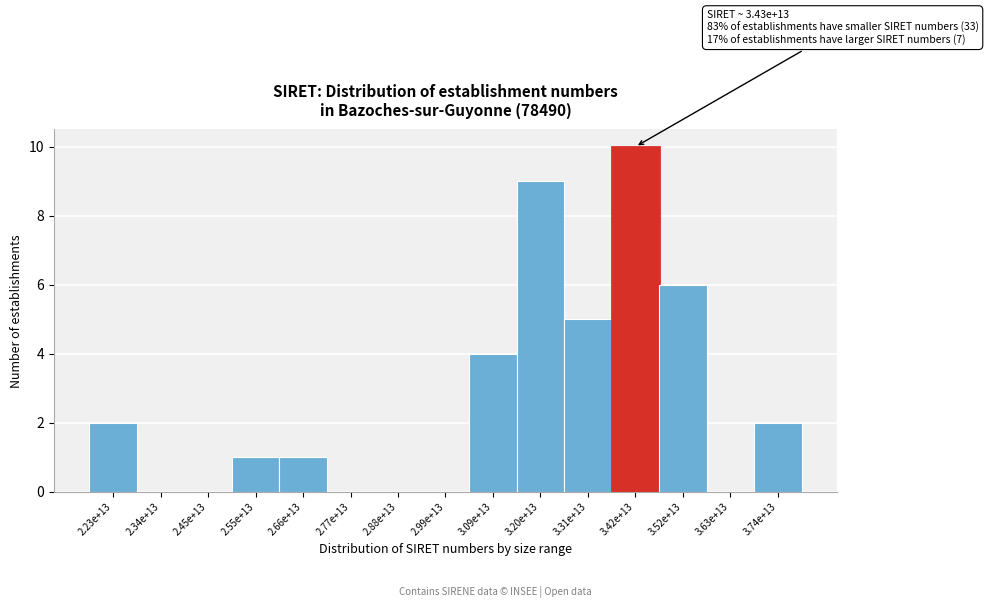

Reading left to right, what are all the values shown in this chart?

2.23e+13=2	2.34e+13=0	2.45e+13=0	2.55e+13=1	2.66e+13=1	2.77e+13=0	2.88e+13=0	2.99e+13=0	3.09e+13=4	3.20e+13=9	3.31e+13=5	3.42e+13=10	3.52e+13=6	3.63e+13=0	3.74e+13=2